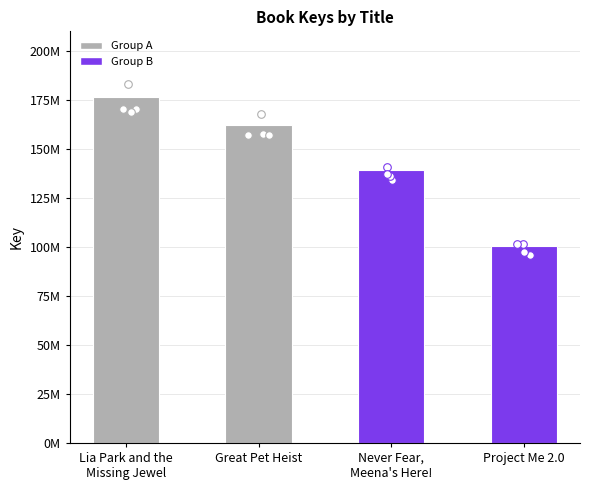

Which has a higher value, Great Pet Heist or Lia Park and the
Missing Jewel?

Lia Park and the
Missing Jewel